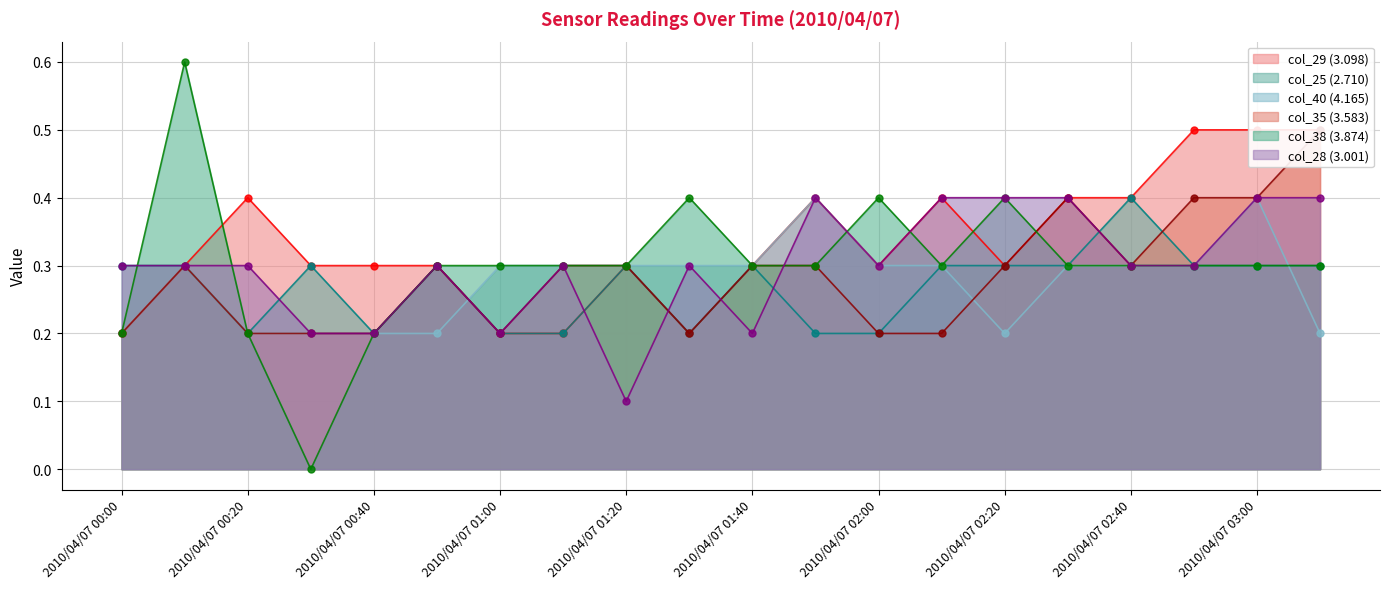

What is the sum of the col_29 (3.098) values at 2010/04/07 01:40 and 2010/04/07 00:50?

0.6